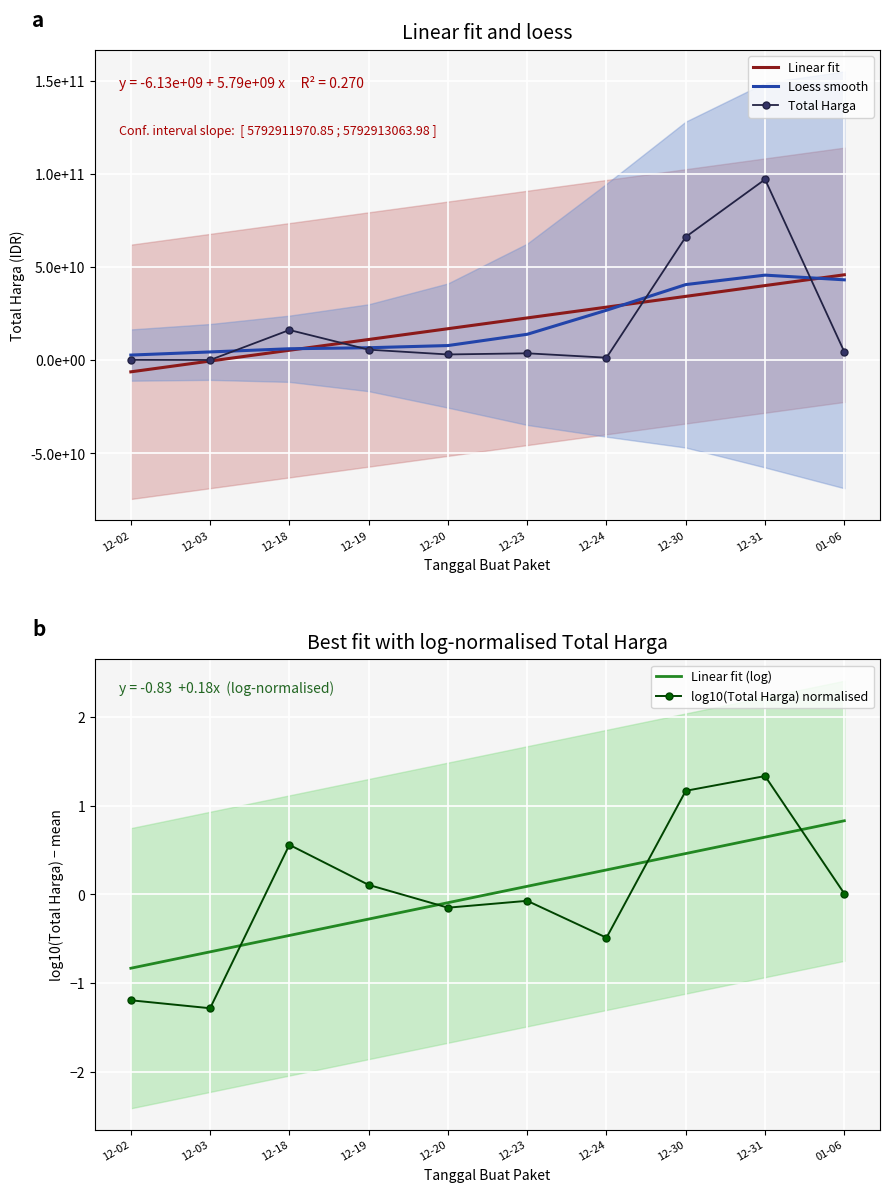

At which category is the sum across all series the highest?

12-31